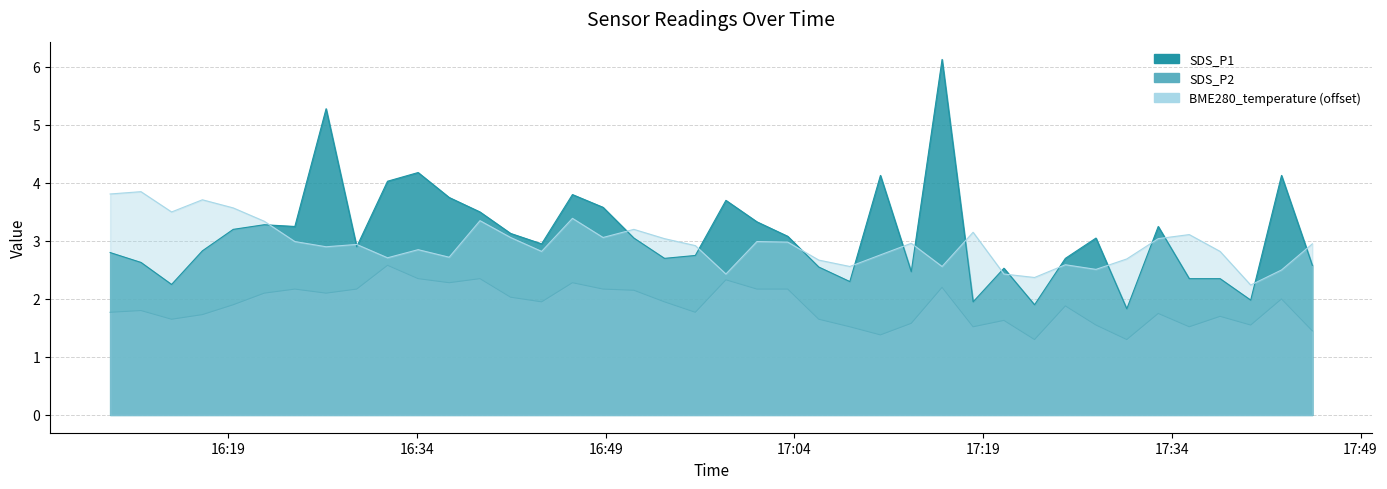

How many data points in SDS_P1 are less than 3?

20